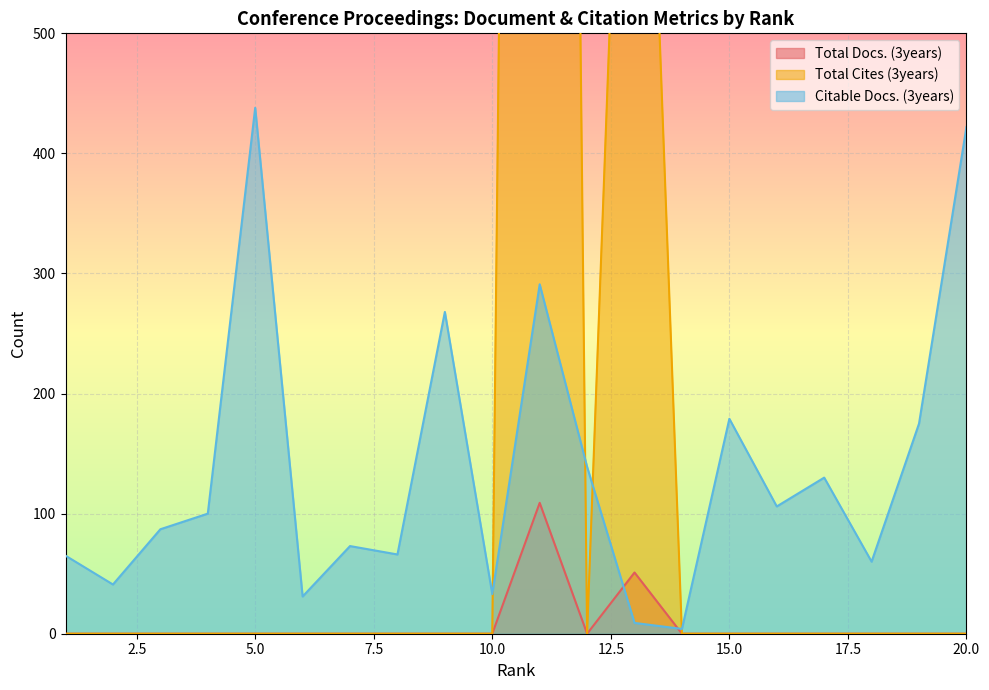

Which series changed the most between 5 and 14?

Citable Docs. (3years)